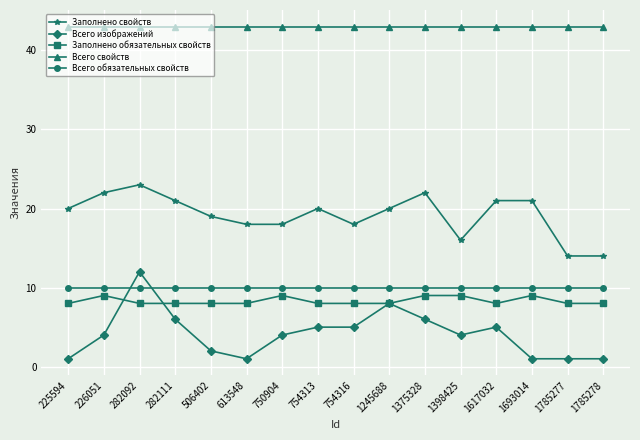

Count the number of data series in this chart.

5